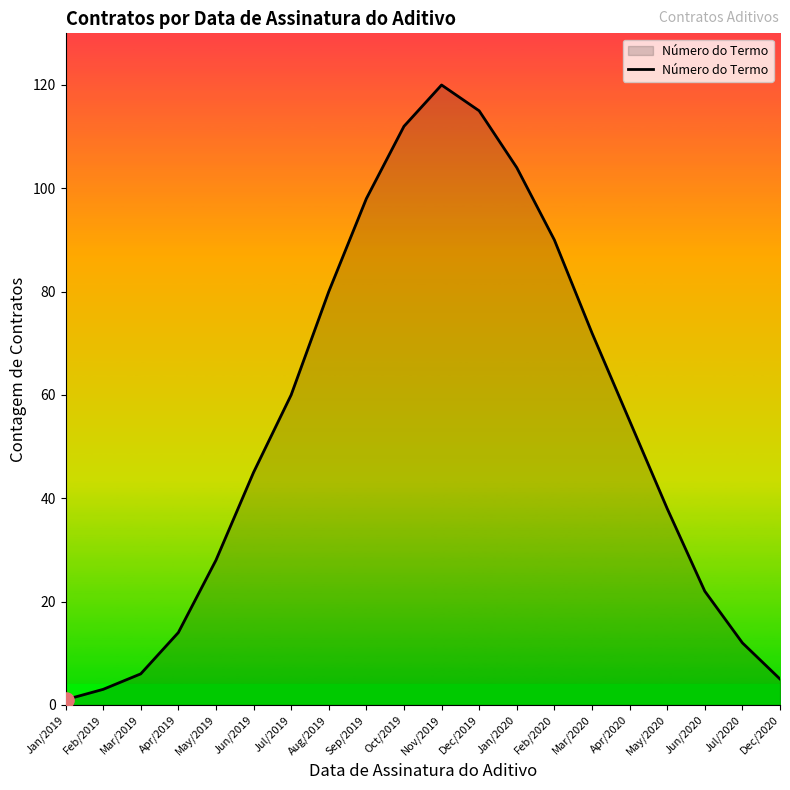

What is the change in value from Aug/2019 to Jan/2020?

+24